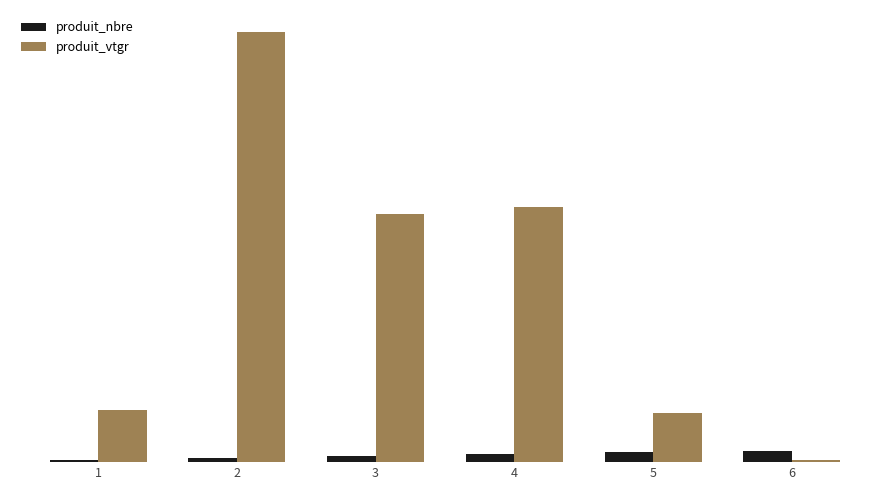

What is the value of the produit_vtgr bar at the 1st from the left?

27.0